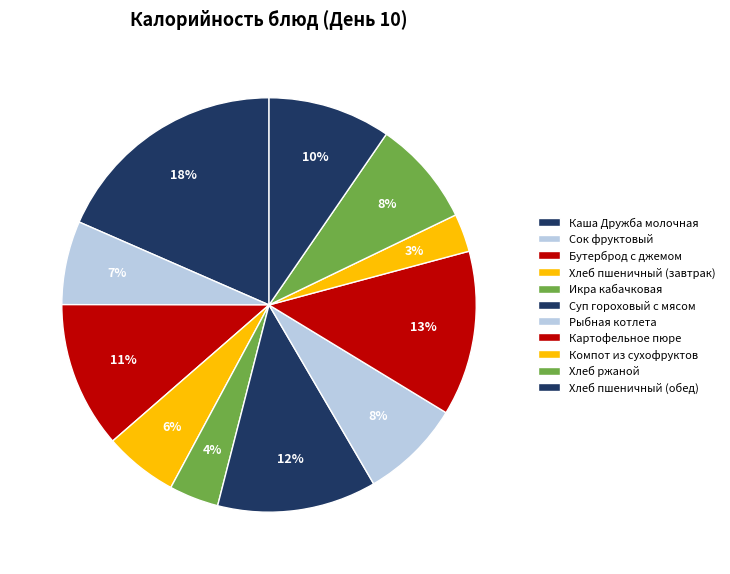

How many slices are in this pie chart?

11